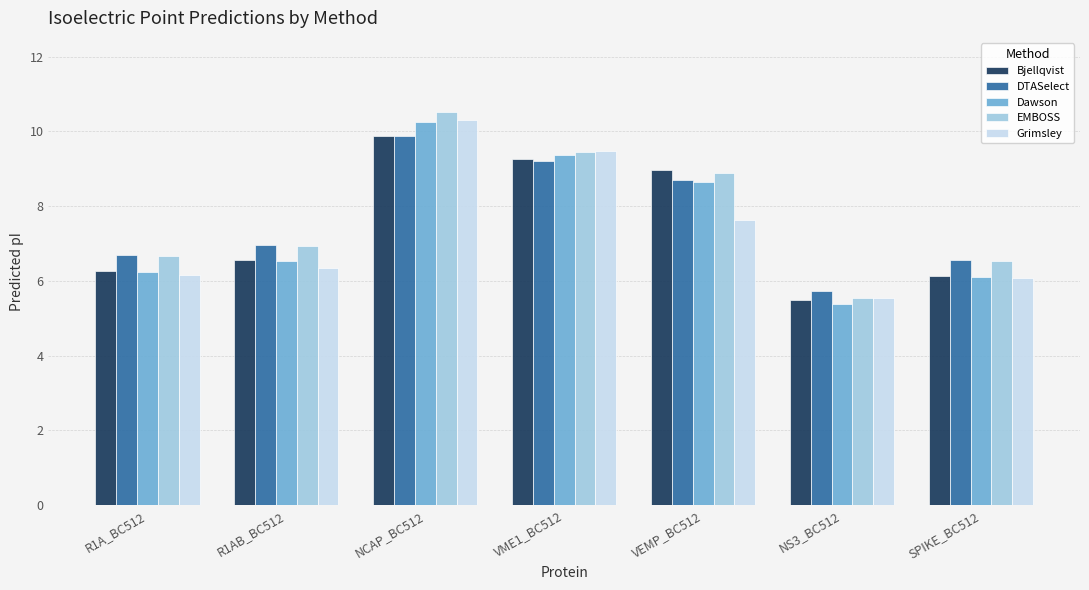

Which series has the widest spread of values?

EMBOSS